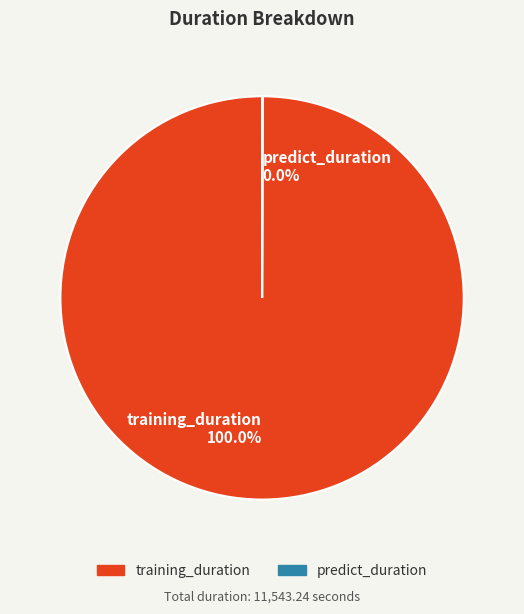

To the nearest percent, what is the difference between the largest and smallest slice percentages?

100%